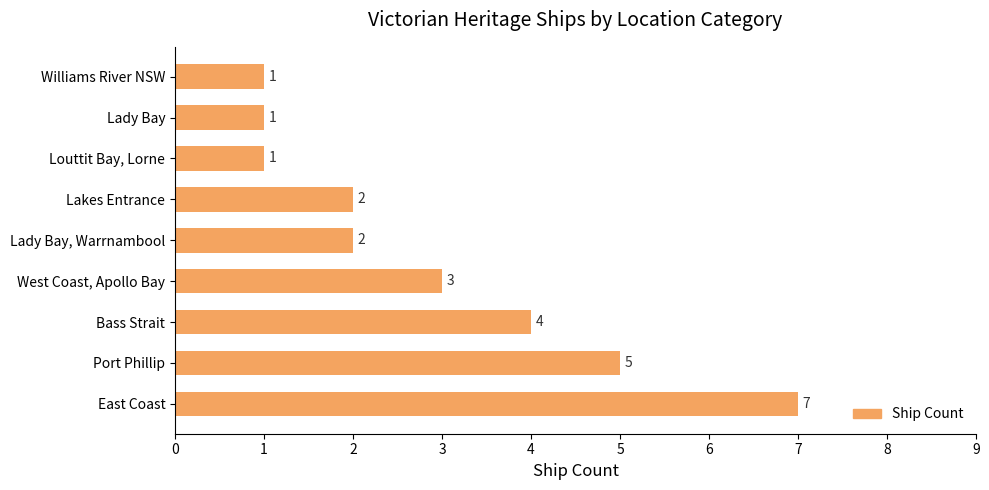

What is the average value?

3